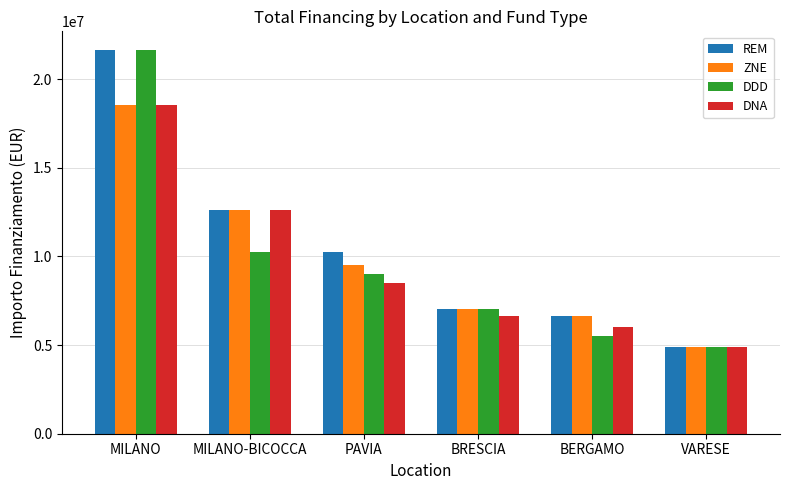

What are all the series names shown in the legend?

REM, ZNE, DDD, DNA